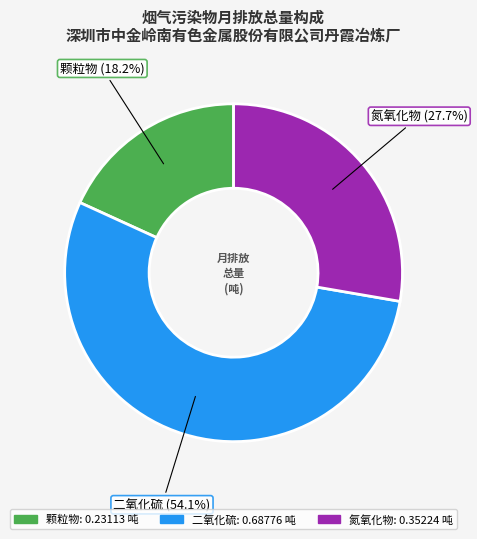

How many segments does this pie chart have?

3